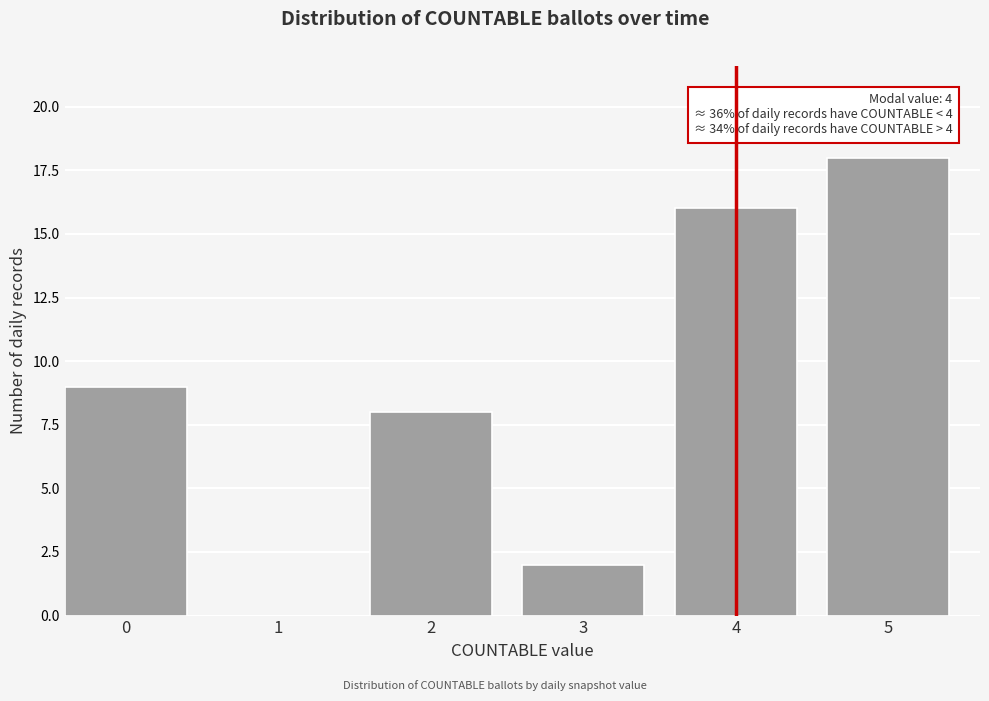

Reading right to left, list all the values displayed in this chart.

5=18	4=16	3=2	2=8	1=0	0=9